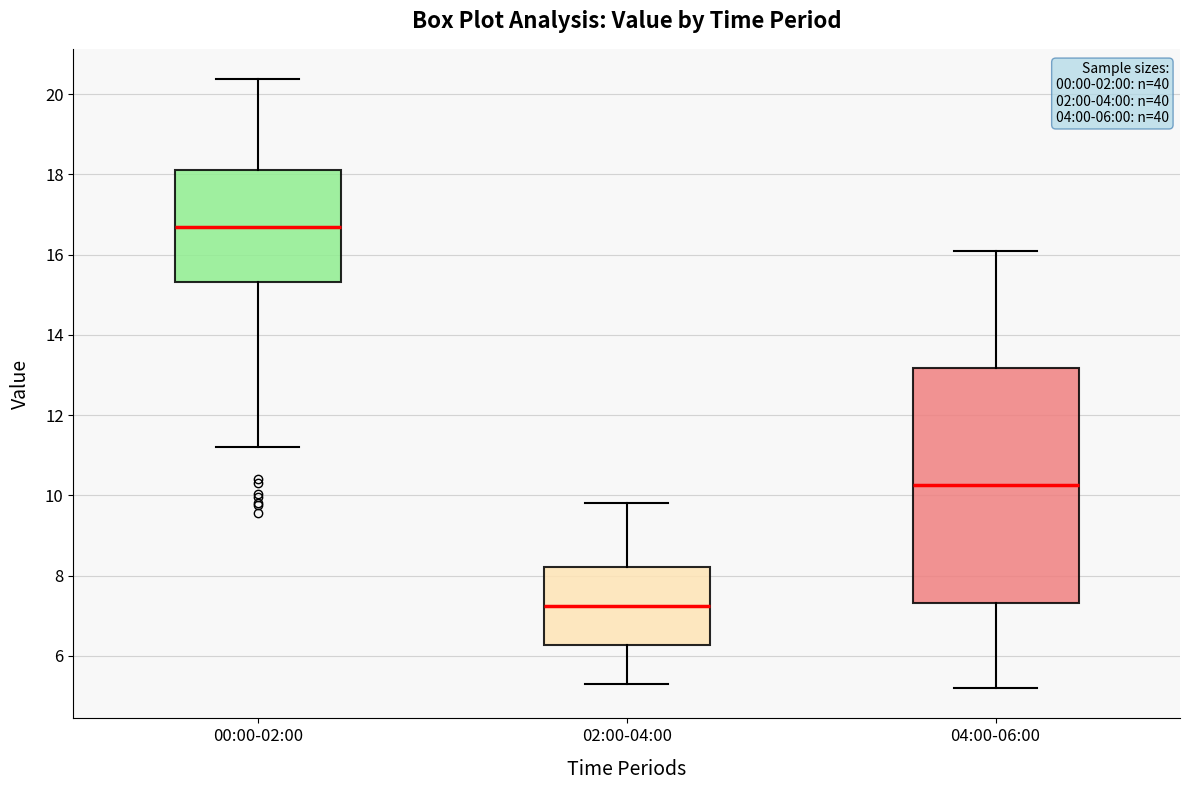

Which box is the tallest, from its lower edge to its upper edge?

04:00-06:00